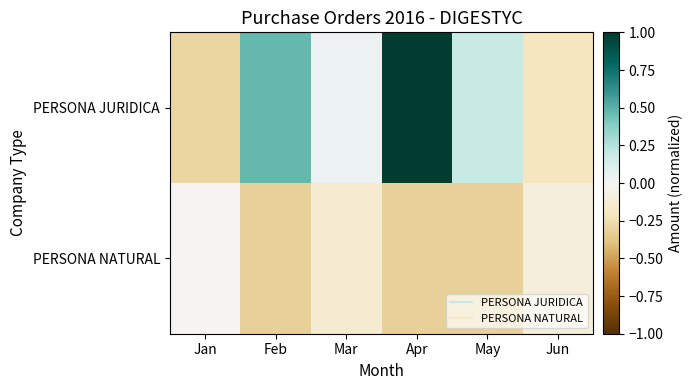

What is the spread (max minus min) of values at Apr?

1.3